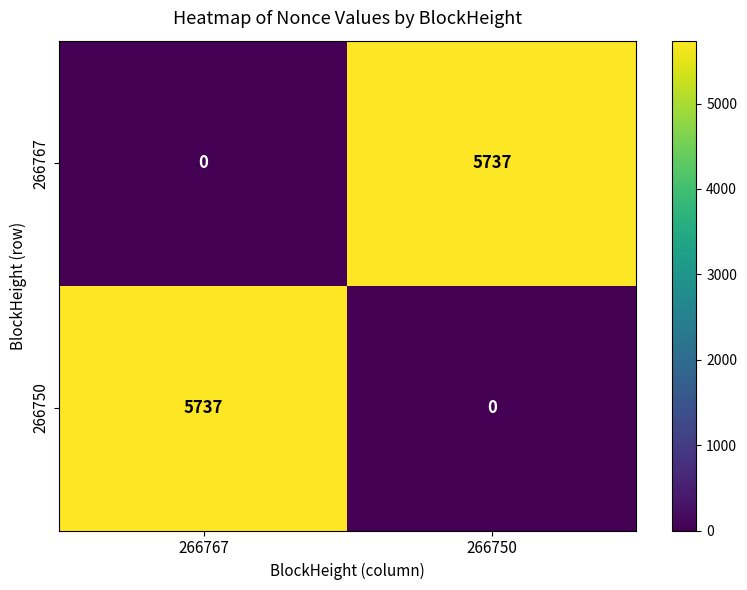

Reading left to right, list all the values displayed in this chart.

266767: 0	5737
266750: 5737	0